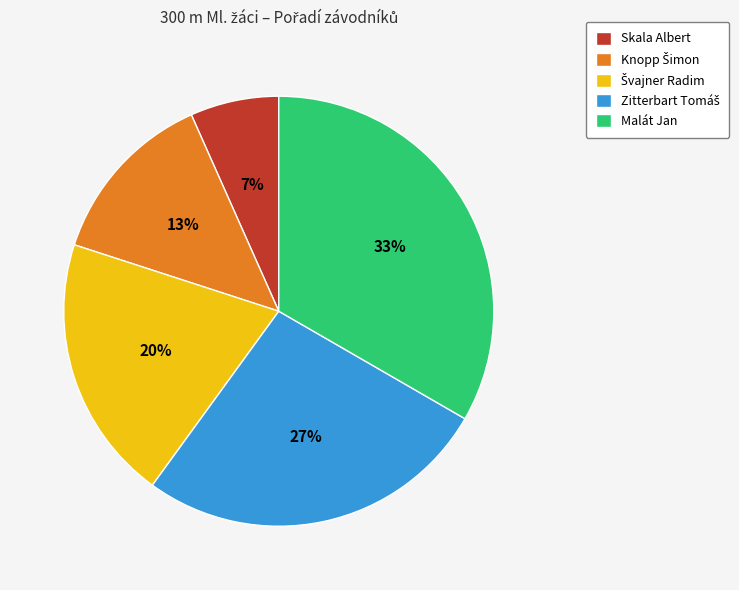

Does any single category account for the majority?

No